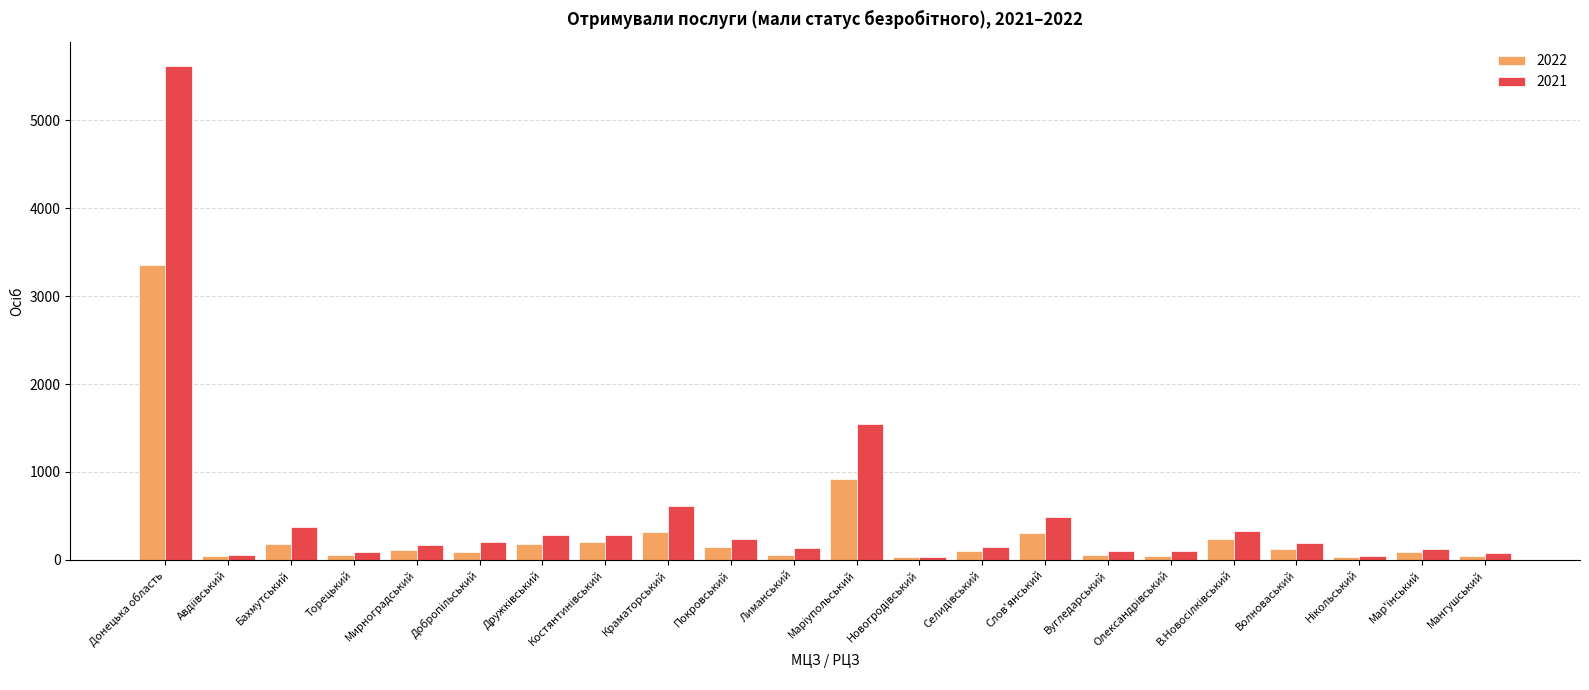

What is the greatest value displayed?

5614